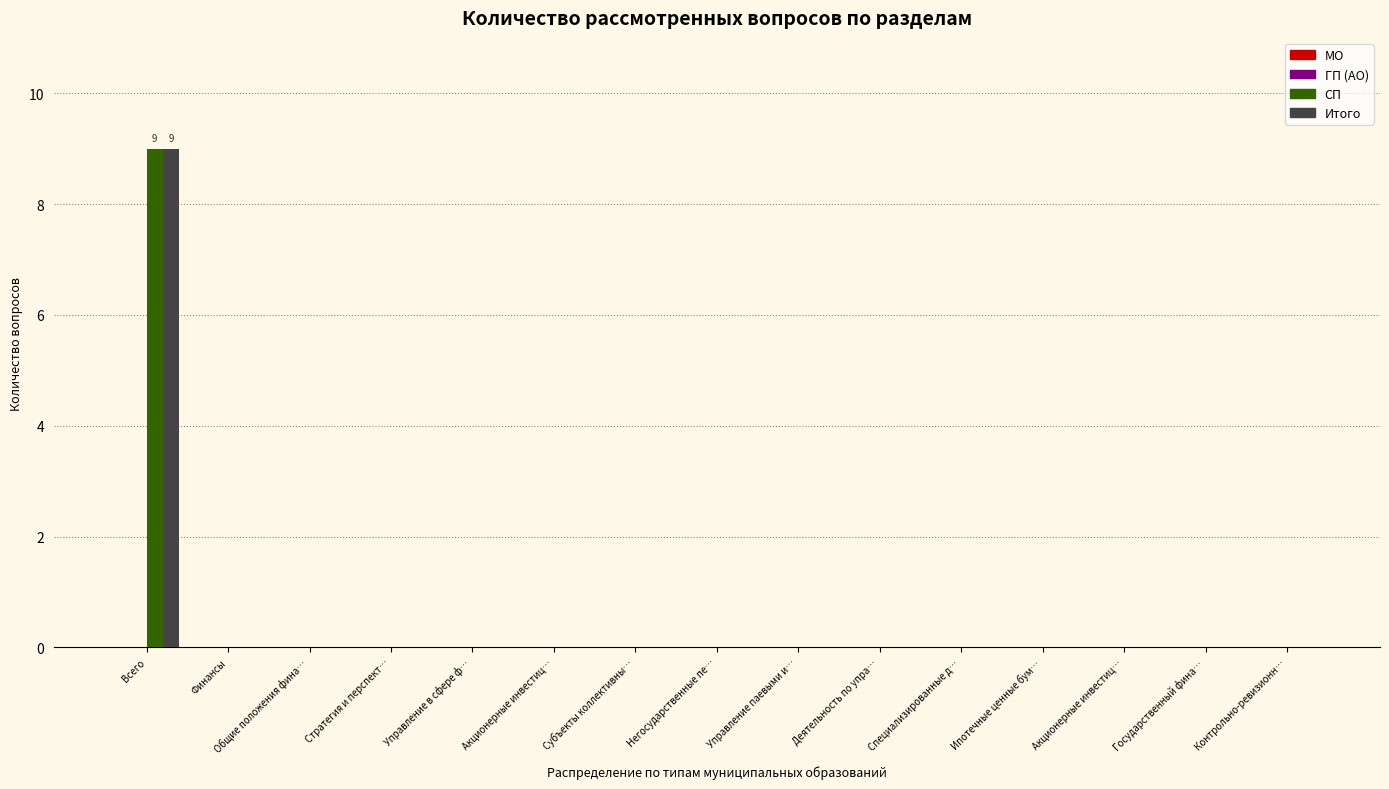

At how many categories does at least one series exceed 8?

1